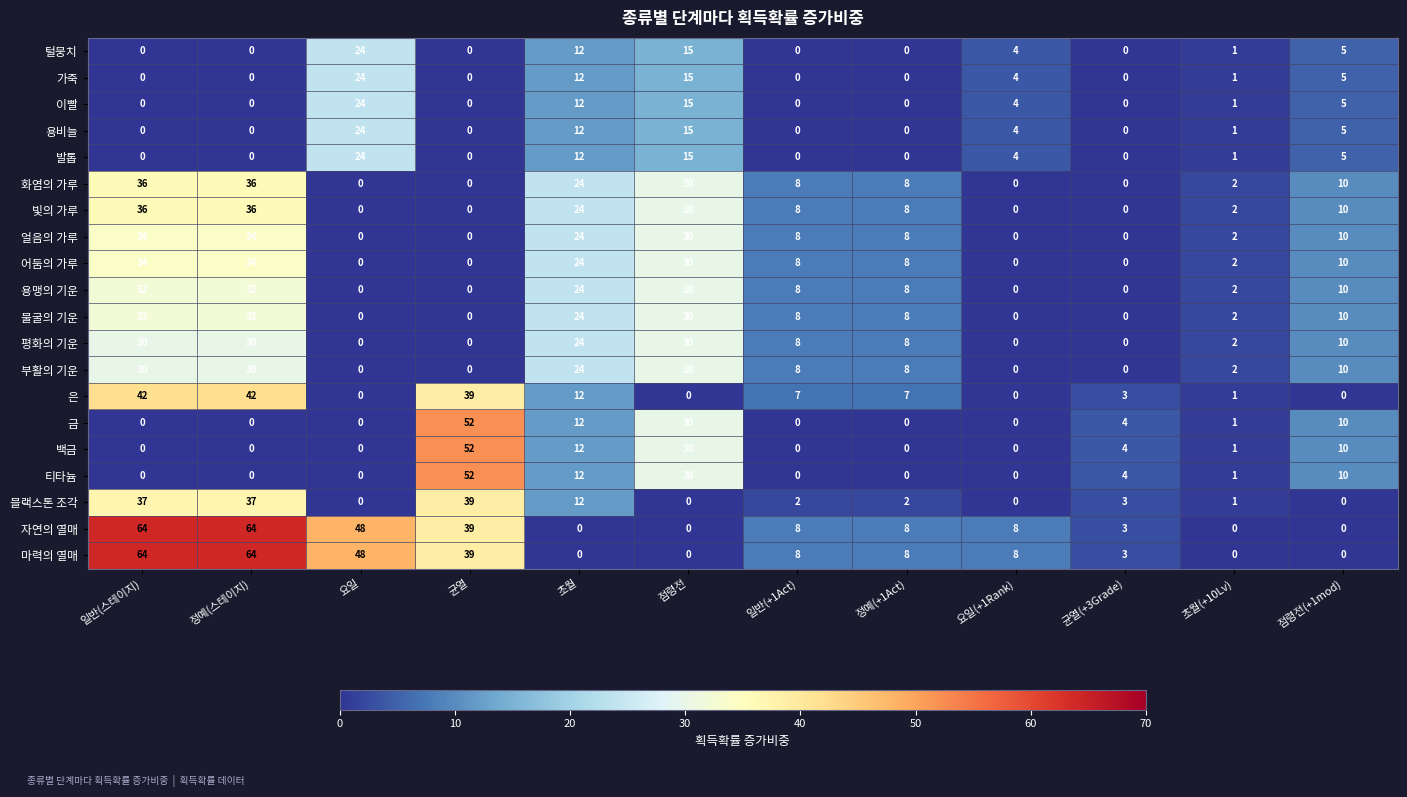

True or false: 백금 has a value of 2 at 초월(+10Lv).

False